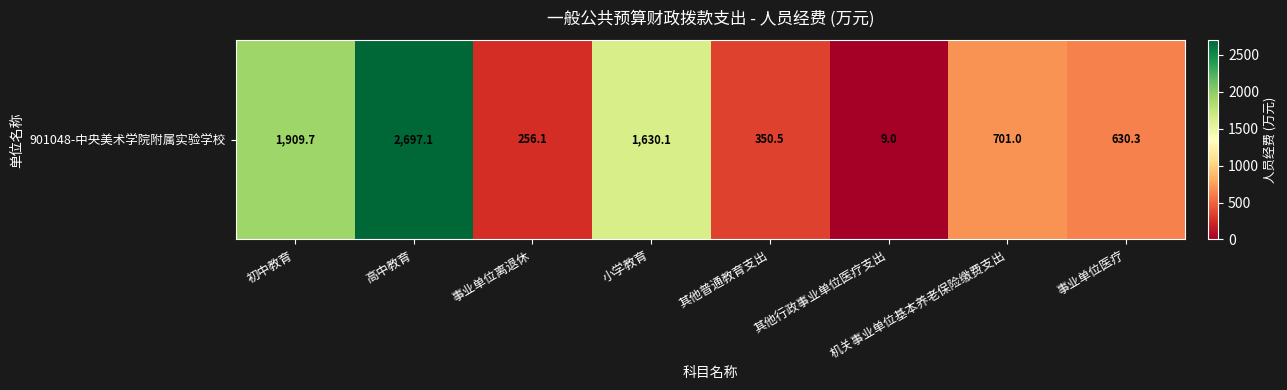

Approximately how many times larger is the value at 其他普通教育支出 compared to 事业单位医疗?

0.6